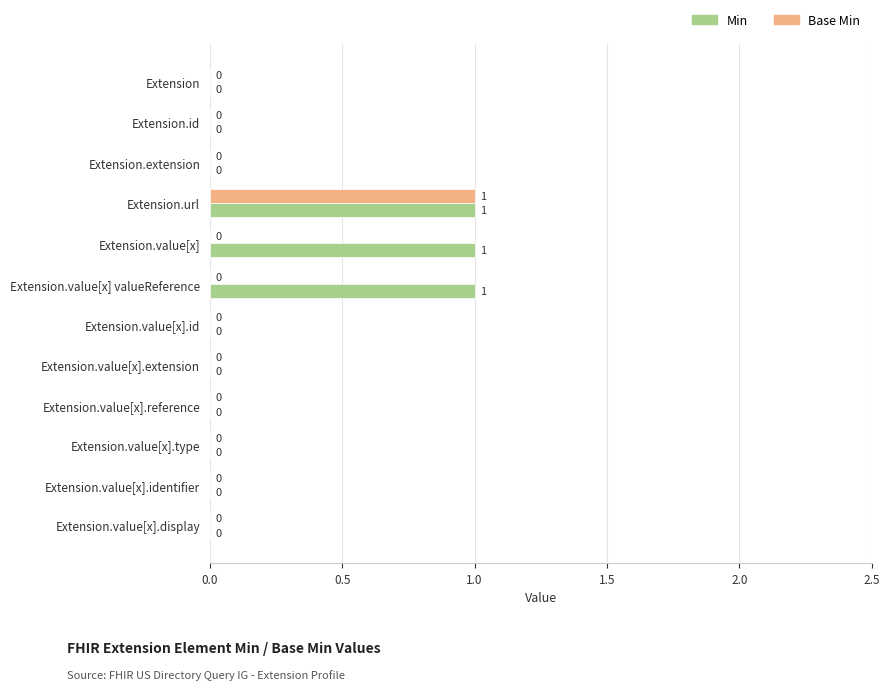

The Min series shows 1 at Extension.value[x].extension. True or false?

False